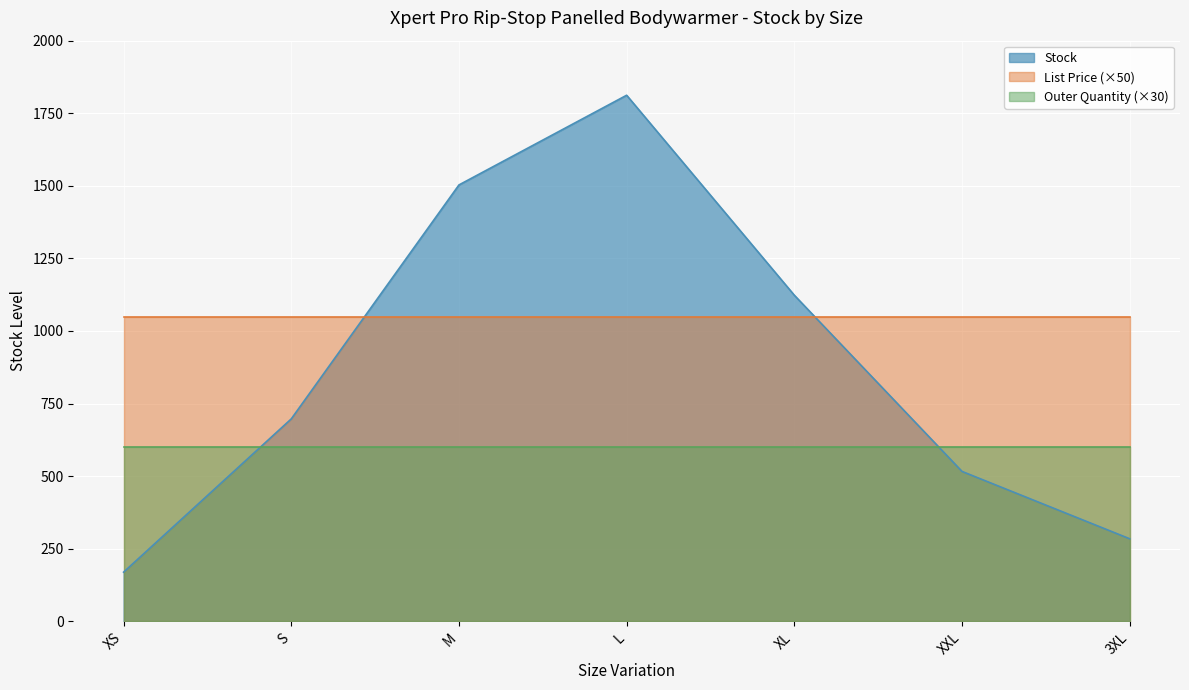

Is it true that Outer Quantity equals 26.2 at 3XL?

False